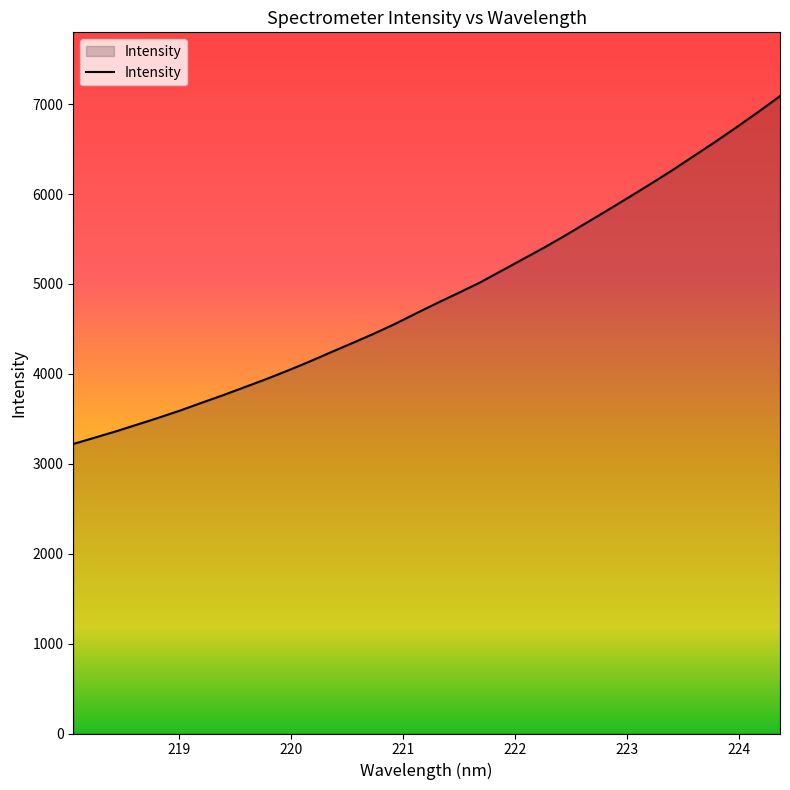

What is the minimum value shown in the chart?

3220.5